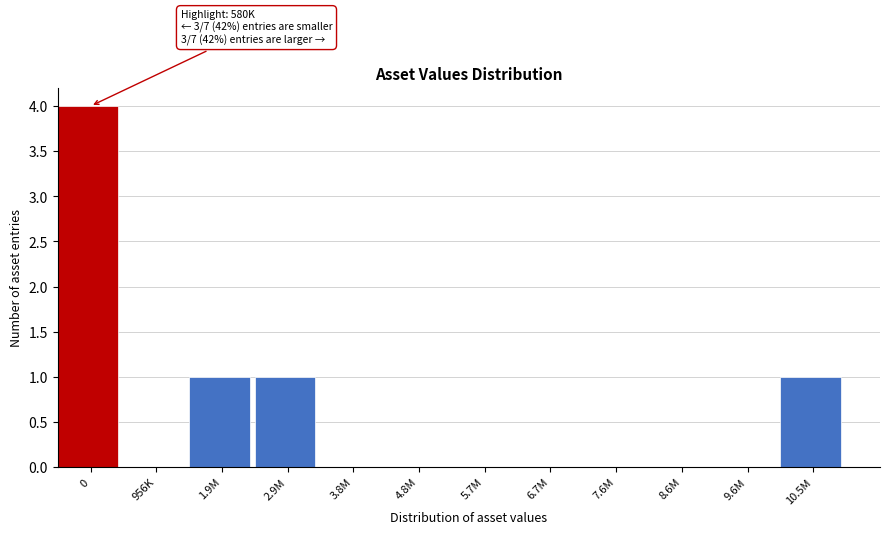

Reading left to right, transcribe all the data shown in this chart.

0=4	956K=0	1.9M=1	2.9M=1	3.8M=0	4.8M=0	5.7M=0	6.7M=0	7.6M=0	8.6M=0	9.6M=0	10.5M=1